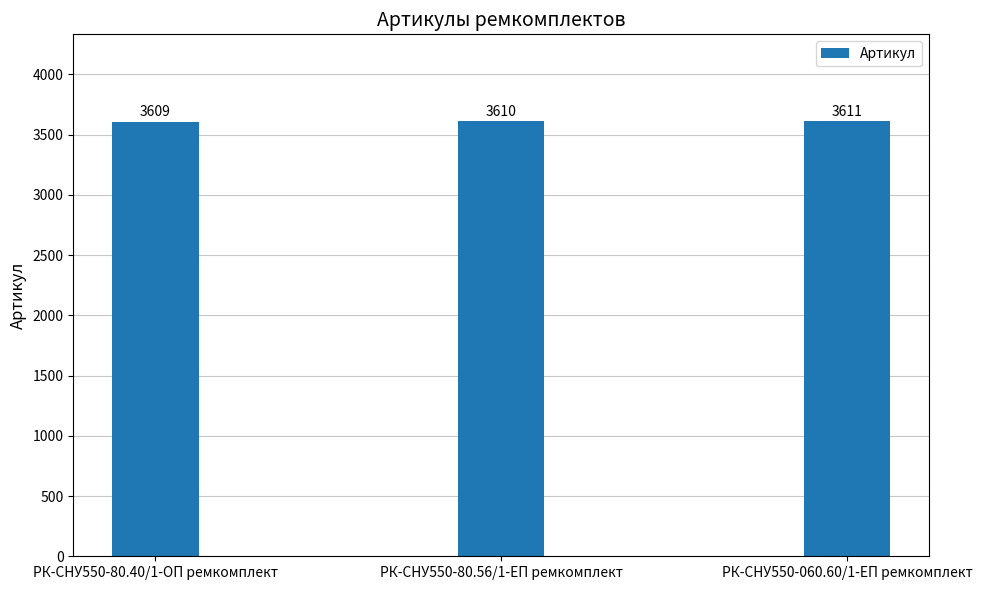

What is the ratio of the value at РК-СНУ550-060.60/1-ЕП ремкомплект to the value at РК-СНУ550-80.40/1-ОП ремкомплект?

1.0